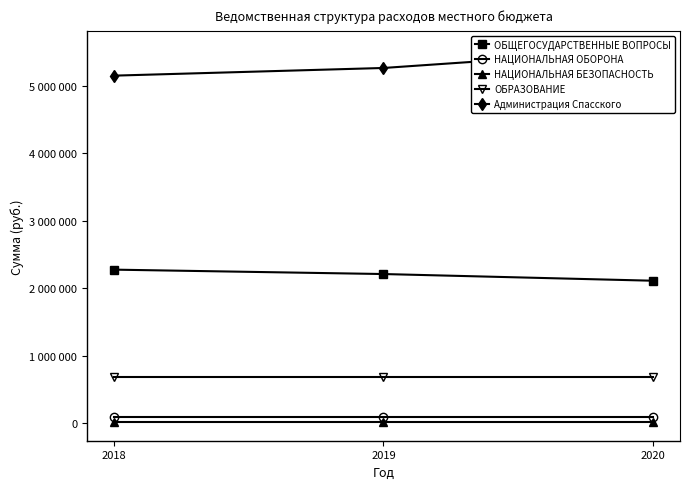

The value of ОБЩЕГОСУДАРСТВЕННЫЕ ВОПРОСЫ at 2019 is 2212900. True or false?

True